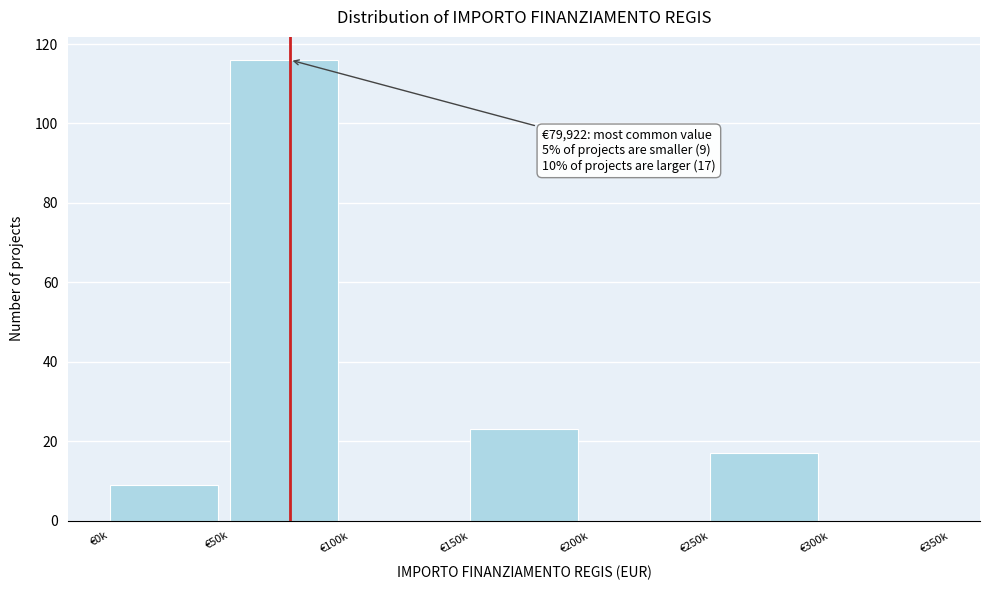

Reading left to right, extract all data points from this chart.

€0k=9	€50k=116	€100k=0	€150k=23	€200k=0	€250k=17	€300k=0